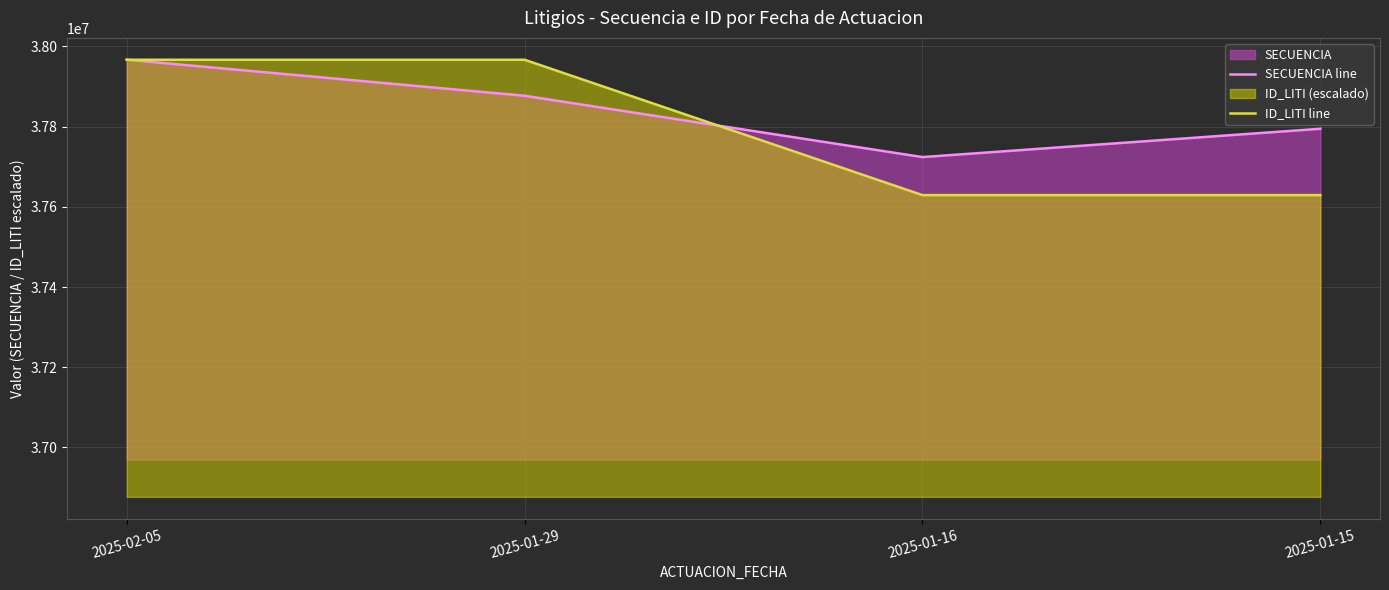

Which series ends up on top after the final intersection of ID_LITI line and SECUENCIA line?

SECUENCIA line